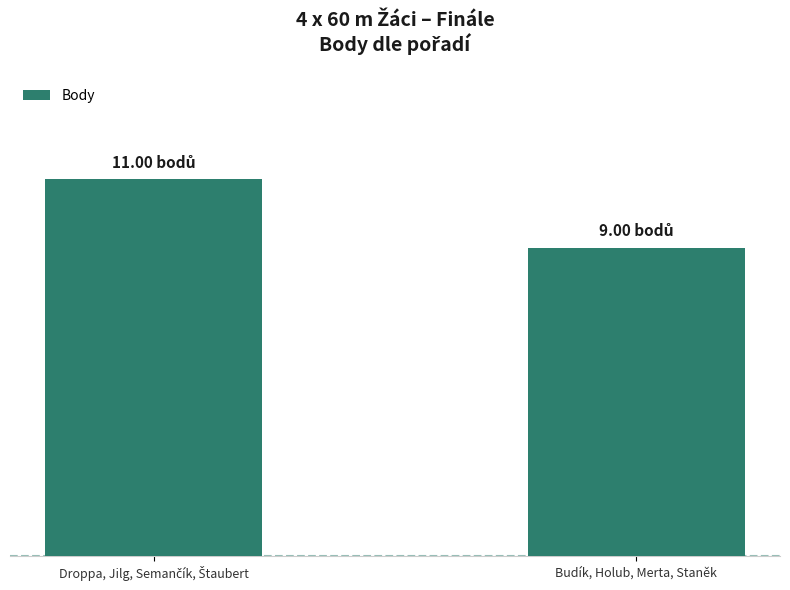

What is the label of the 2nd bar from the left?

Budík, Holub, Merta, Staněk